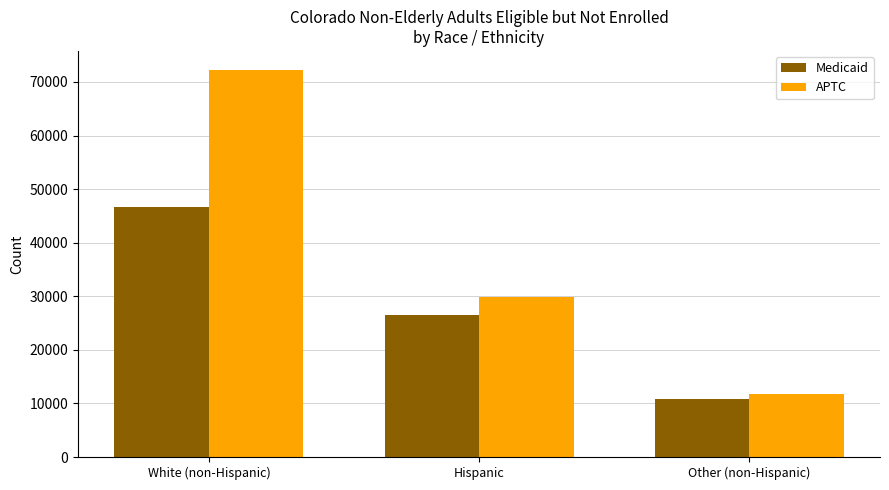

Read the APTC value at Other (non-Hispanic).

11740.4